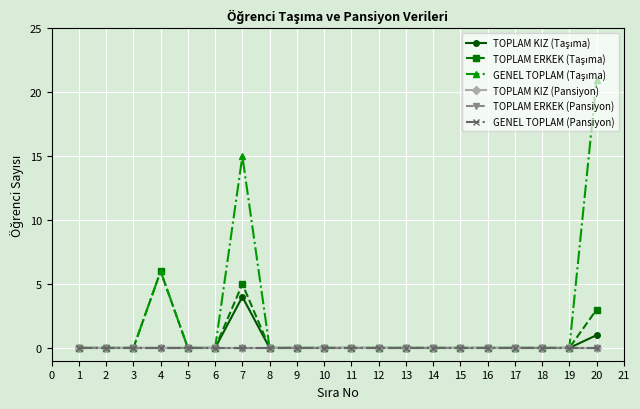

Is this an area chart (filled region under the line)?

No